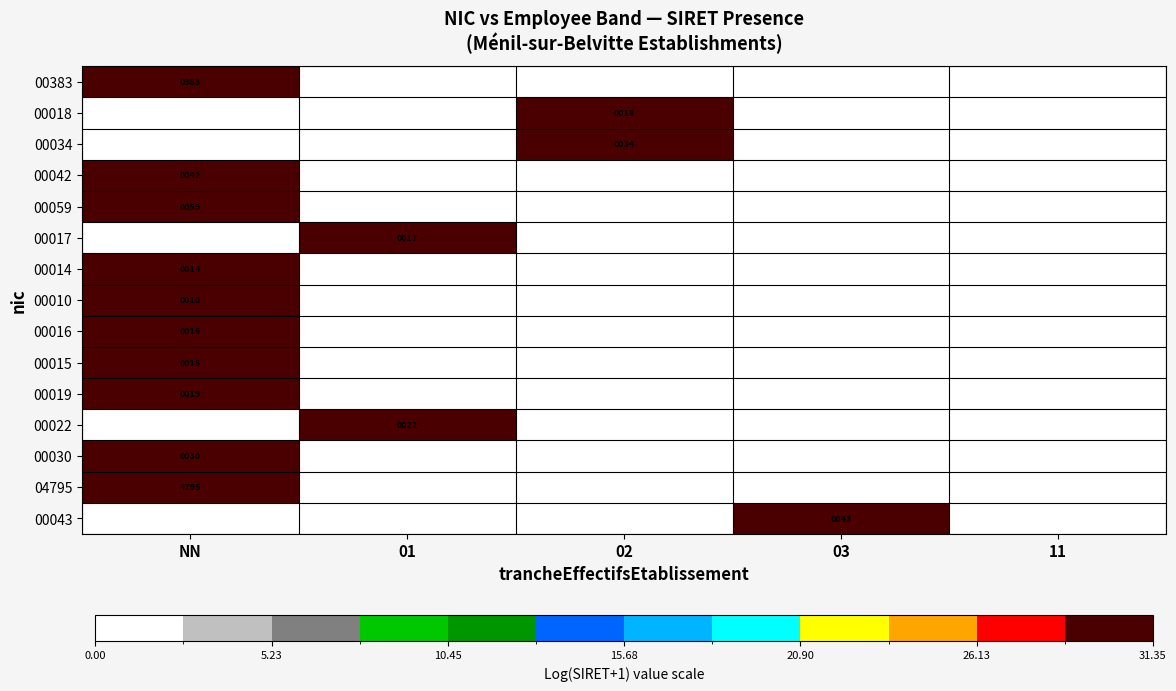

Is the value of 00034 at 02 greater than the value of 00017 at 01?

Yes